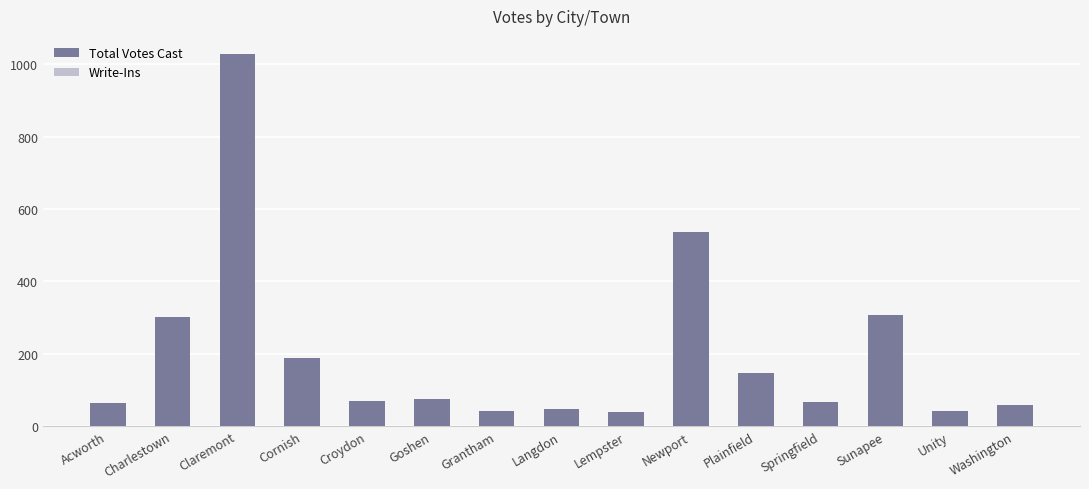

What is the average value?

201